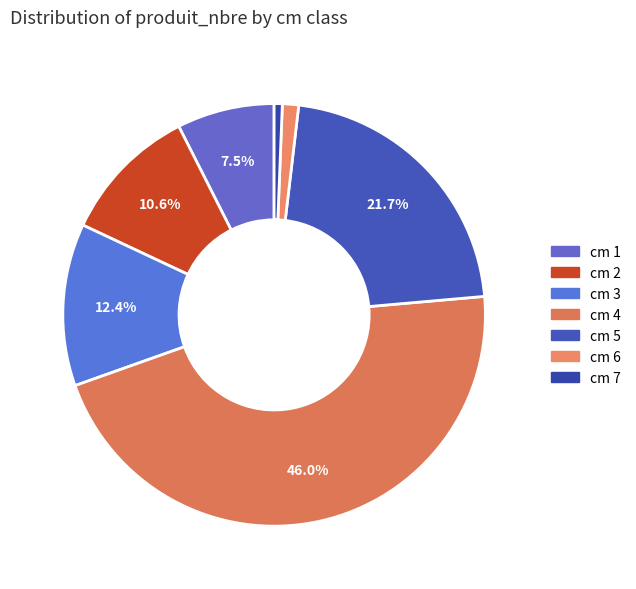

Which slice is the smallest?

cm 7